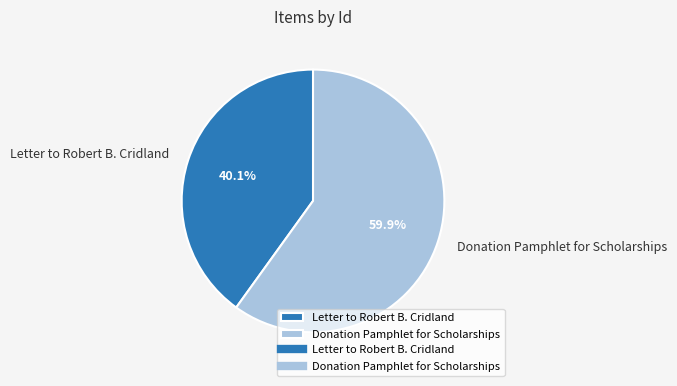

To the nearest percent, what is the difference between the largest and smallest slice percentages?

20%